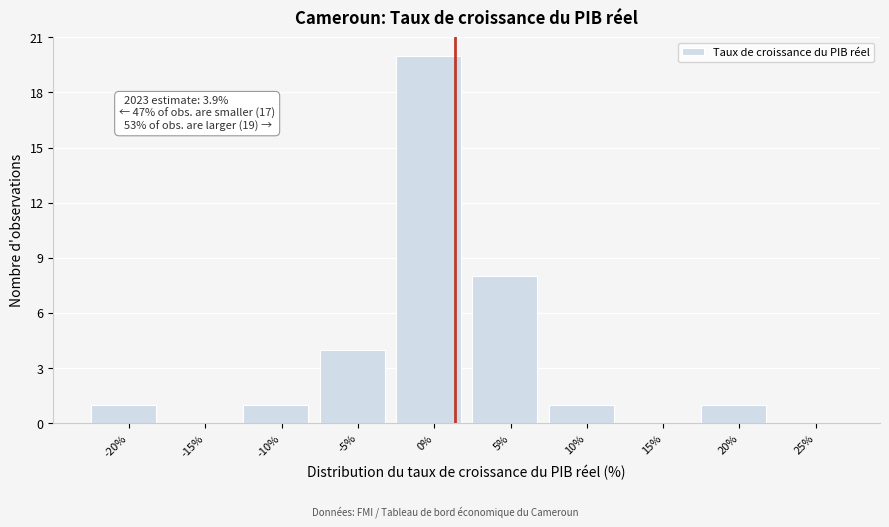

Reading left to right, list all the values displayed in this chart.

-20%=1	-15%=0	-10%=1	-5%=4	0%=20	5%=8	10%=1	15%=0	20%=1	25%=0